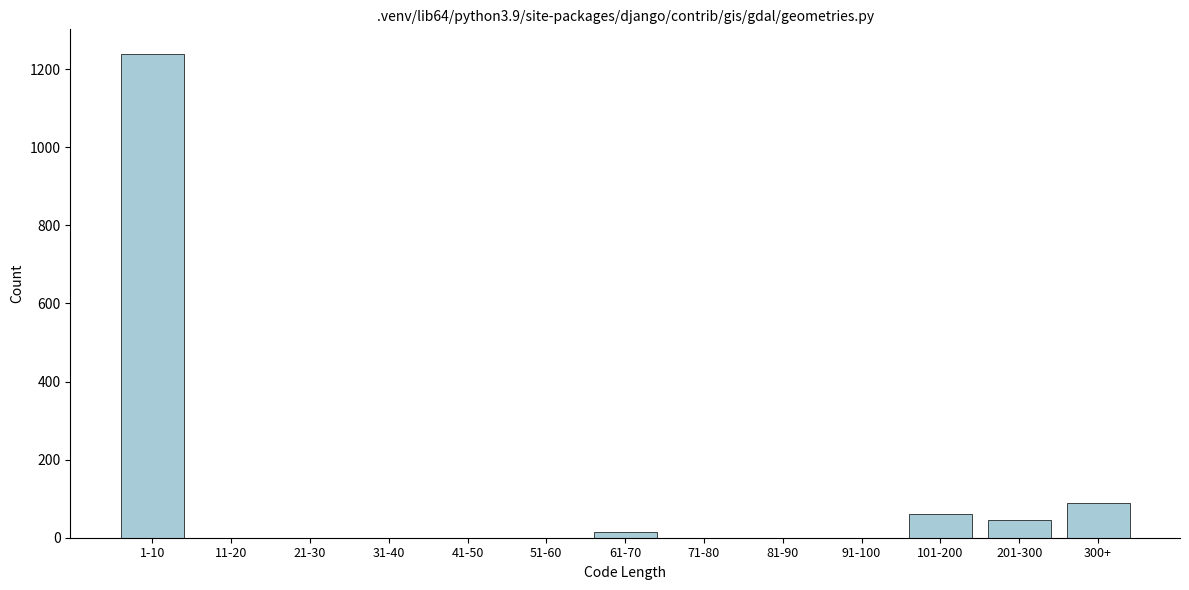

Reading right to left, extract all data points from this chart.

300+=90	201-300=45	101-200=60	91-100=0	81-90=0	71-80=0	61-70=15	51-60=0	41-50=0	31-40=0	21-30=0	11-20=0	1-10=1240